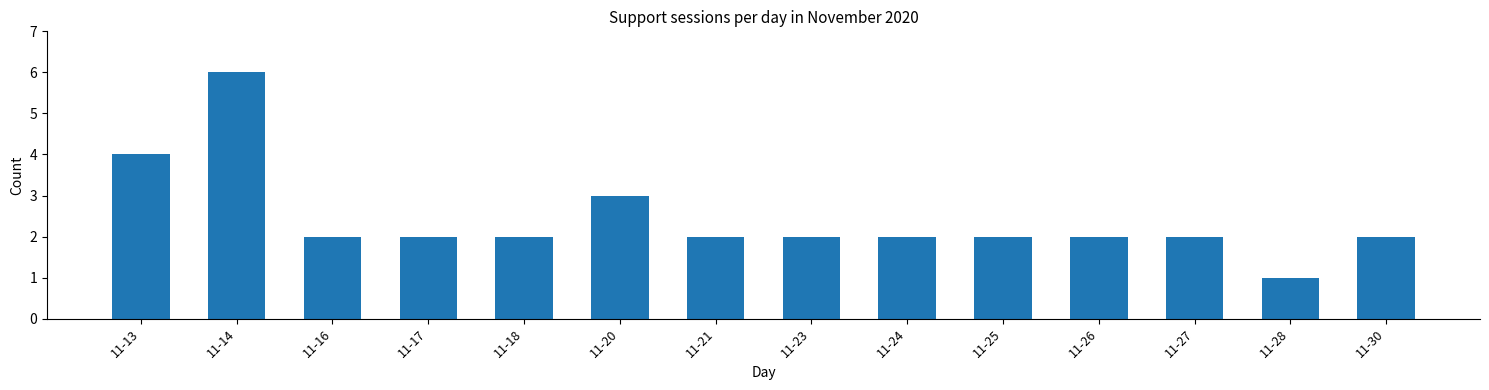

Reading right to left, transcribe all the data shown in this chart.

2	1	2	2	2	2	2	2	3	2	2	2	6	4